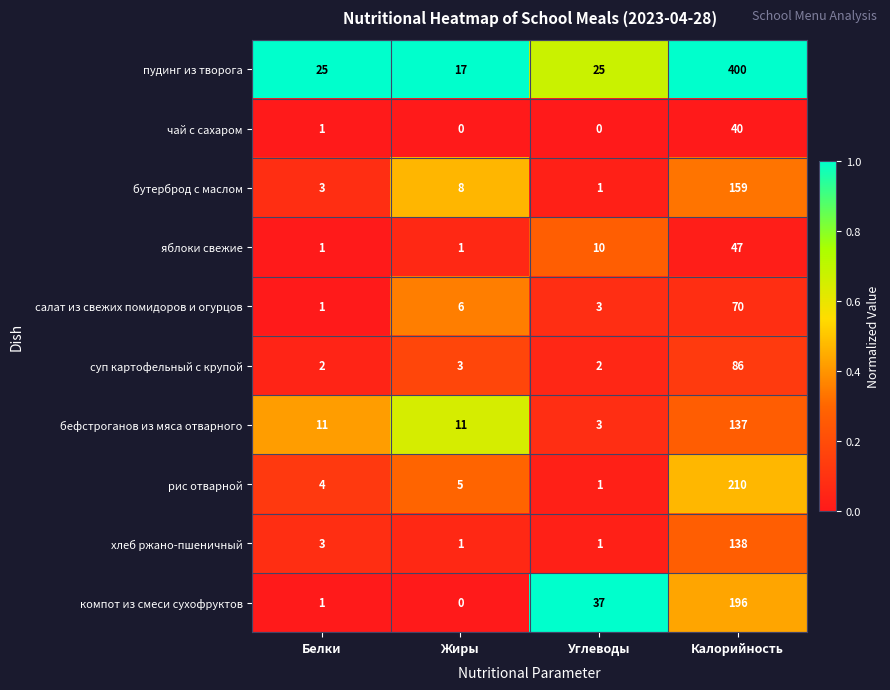

At which category is the sum across all series the highest?

Калорийность